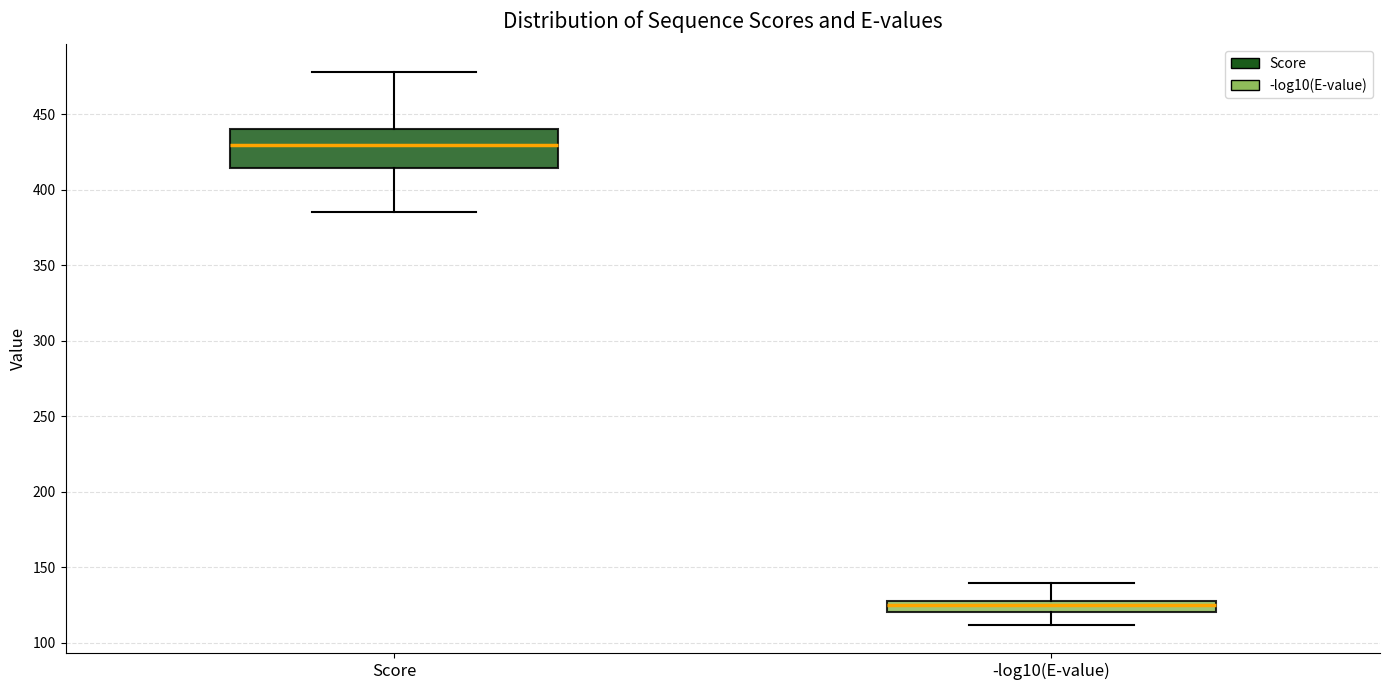

Reading left to right, read every box against the y-axis: the position of its median line, the range the box covers, and the ends of its whiskers. The values are not printed on the chart, so give them approximately, as read against the axis.

Score: median 430, box 415 to 440, whiskers 385 to 480
-log10(E-value): median 125, box 120 to 130, whiskers 110 to 140